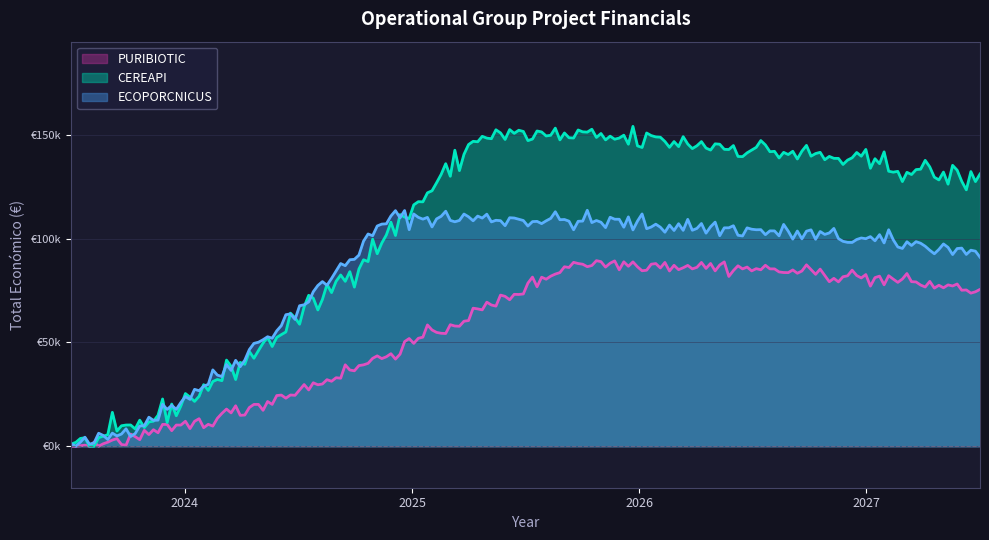

Does the chart display data point markers on the line(s)?

No